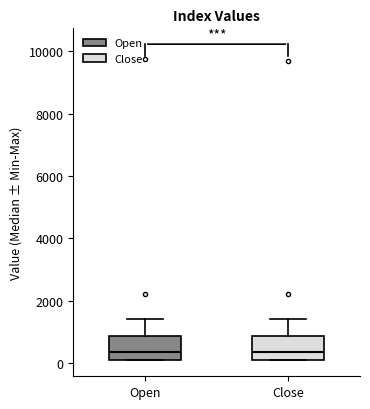

Reading left to right, read every box against the y-axis: the position of its median line, the range the box covers, and the ends of its whiskers. The values are not printed on the chart, so give them approximately, as read against the axis.

Open: median 400, box 200 to 800, whiskers 0 to 1400
Close: median 400, box 200 to 800, whiskers 0 to 1400